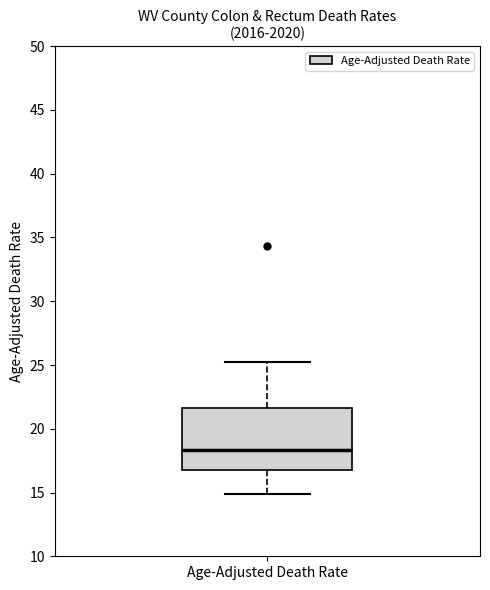

Where does the median line of the box for Age-Adjusted Death Rate sit on the y-axis? The values are not printed on the chart, so give them approximately, as read against the axis.

18.5